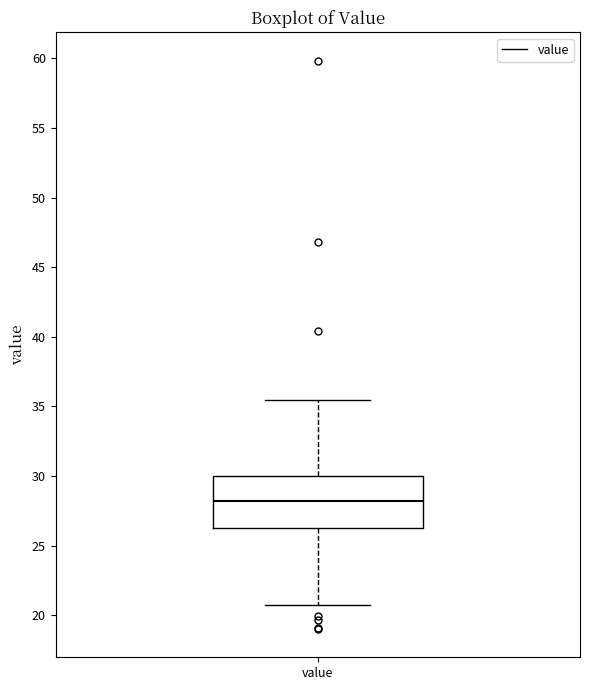

Transcribe this box plot: give where the median line is, the range the box spans, and where the two whiskers end, as read against the y-axis. The values are not printed on the chart, so give them approximately, as read against the axis.

median 28.0, box 26.5 to 30.0, whiskers 21.0 to 35.5